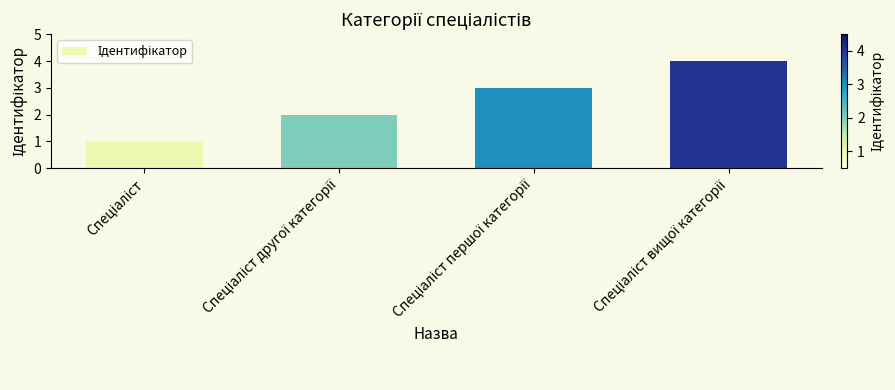

What is the greatest value displayed?

4